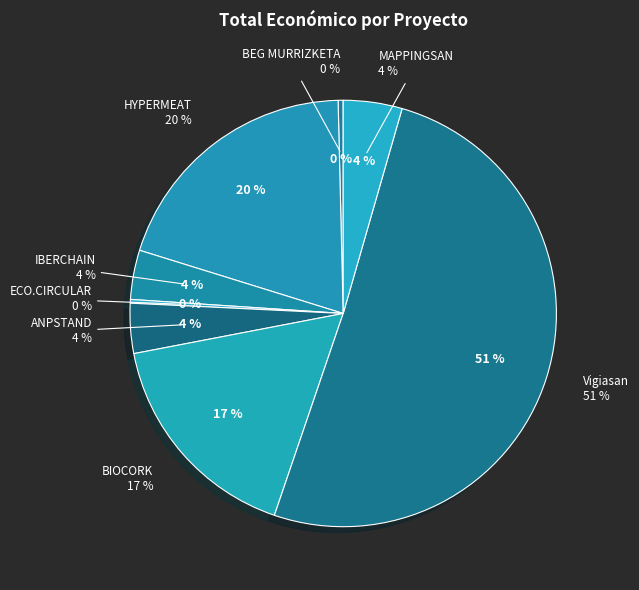

Which slice is the largest?

Vigiasan